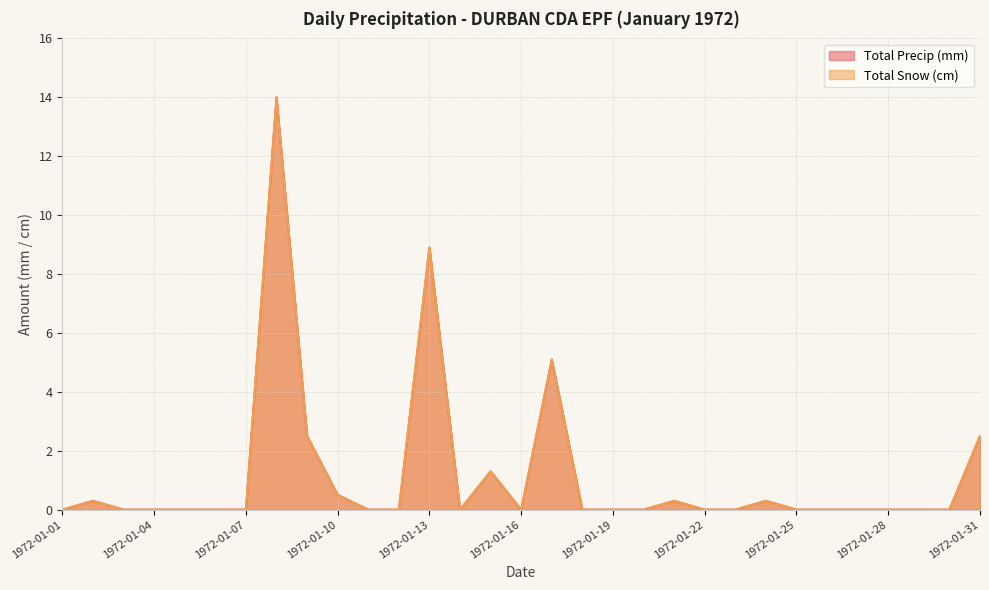

True or false: Total Precip (mm) has a value of 0.0 at 1972-01-14.

True